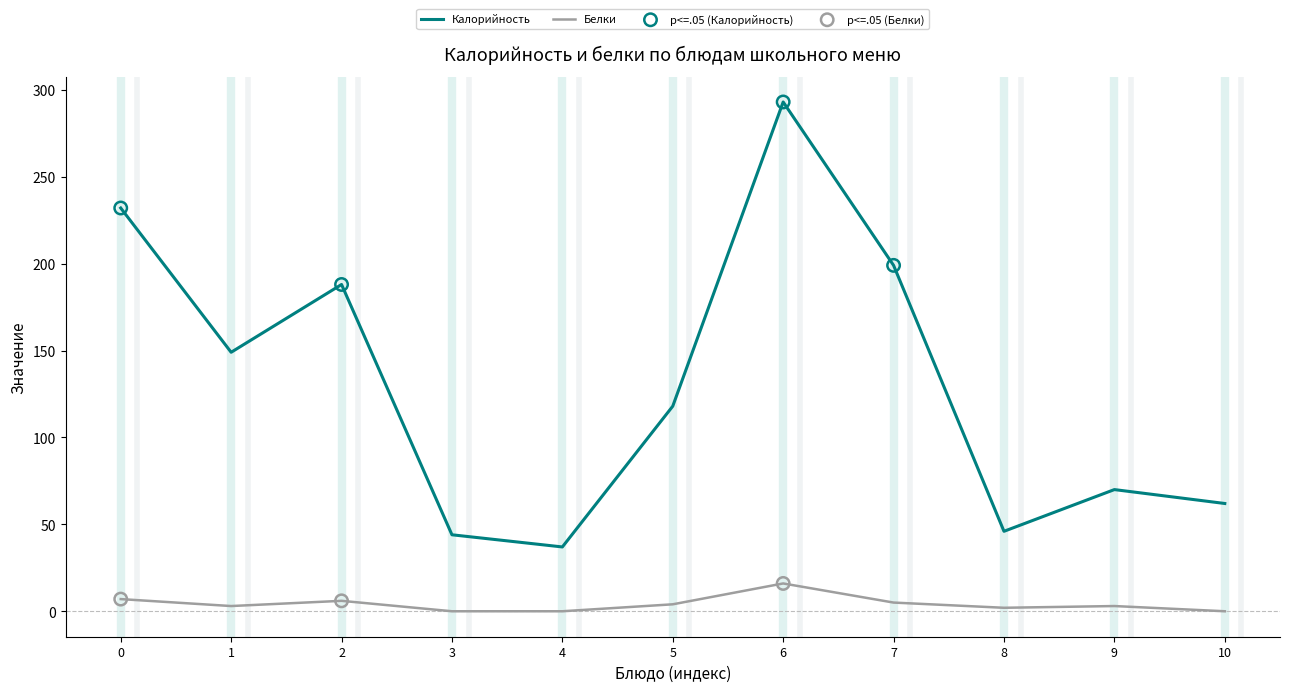

Which series has the widest spread of values?

Калорийность